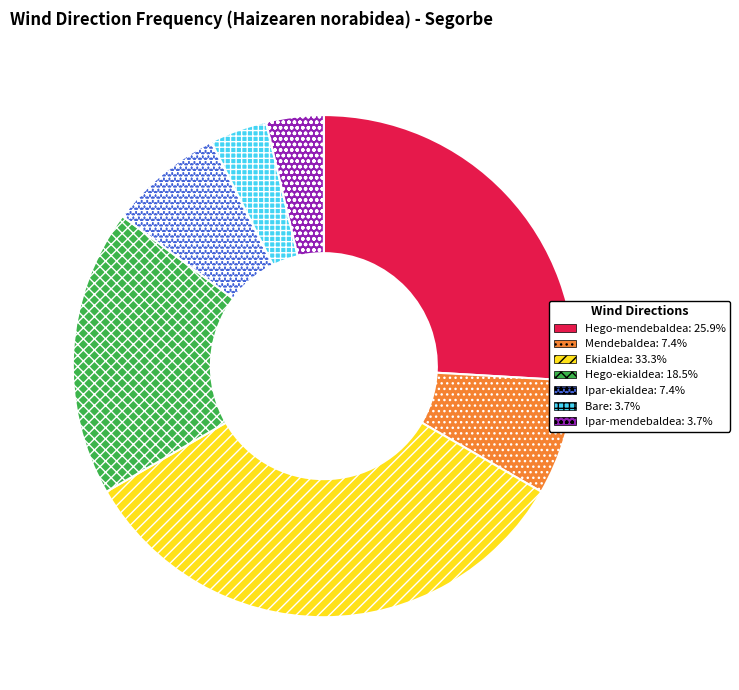

Which slice is the largest?

Ekialdea